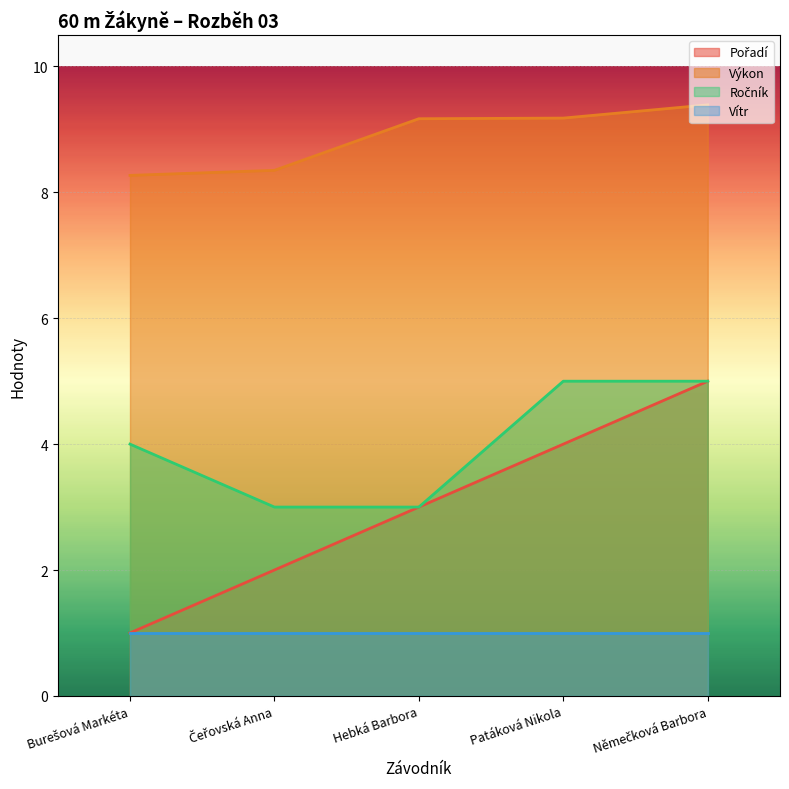

Is it true that Vítr equals 1.0 at Hebká Barbora?

True